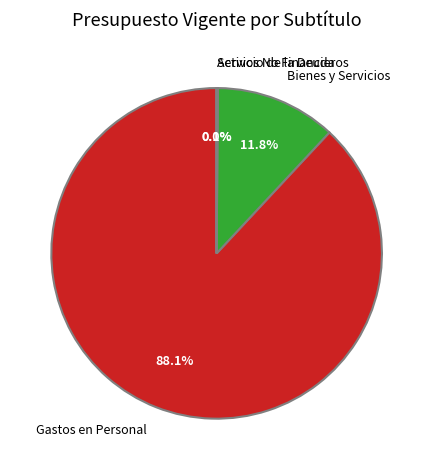

Which category accounts for the majority?

Gastos en Personal